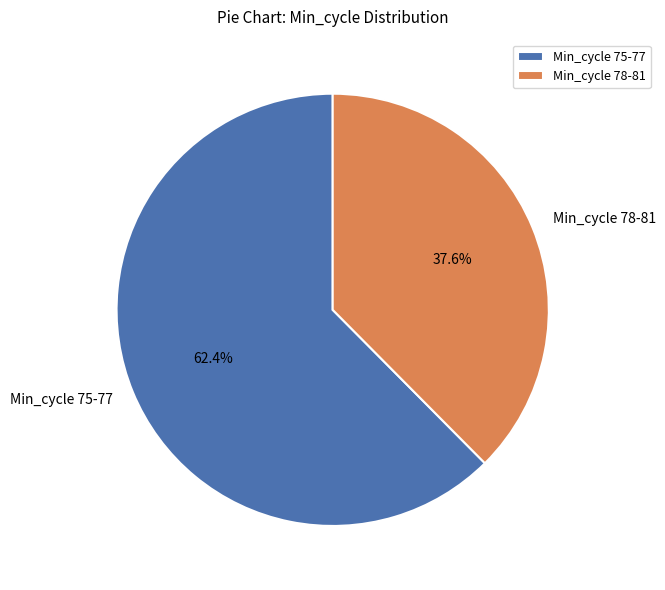

Count the number of slices in the pie.

2